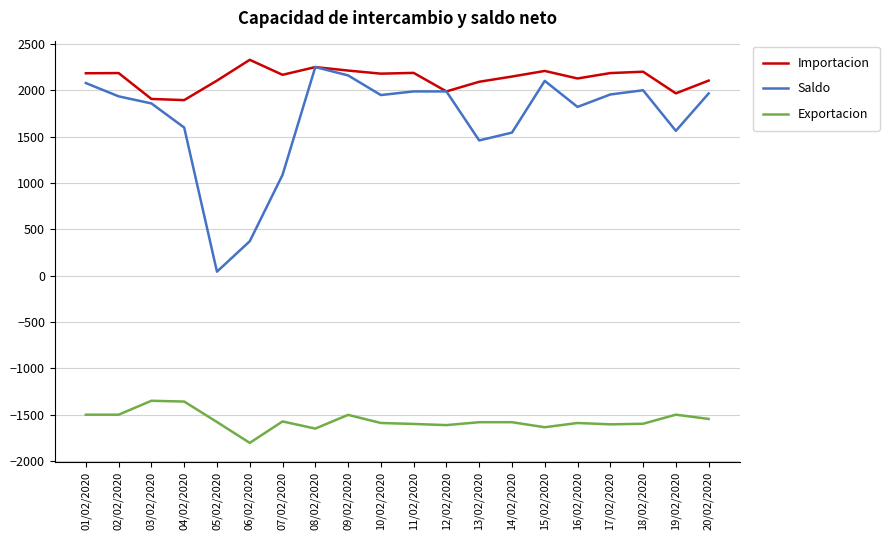

At 18/02/2020, list the series in order from smallest to largest.

Exportacion, Saldo, Importacion